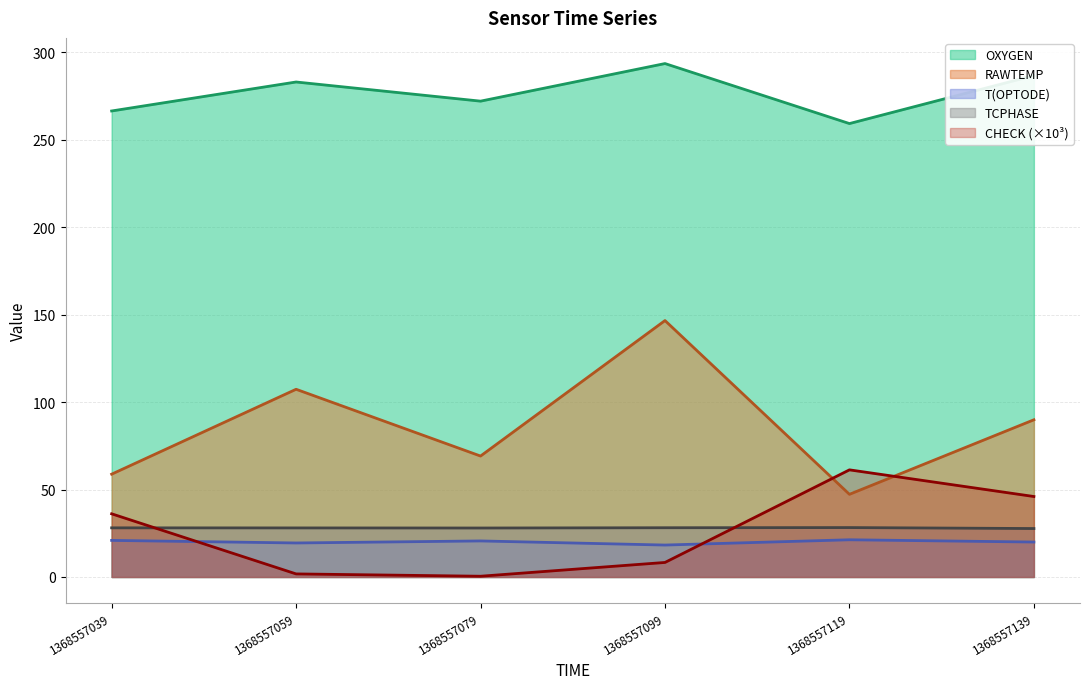

Which series has the largest total across all categories?

OXYGEN